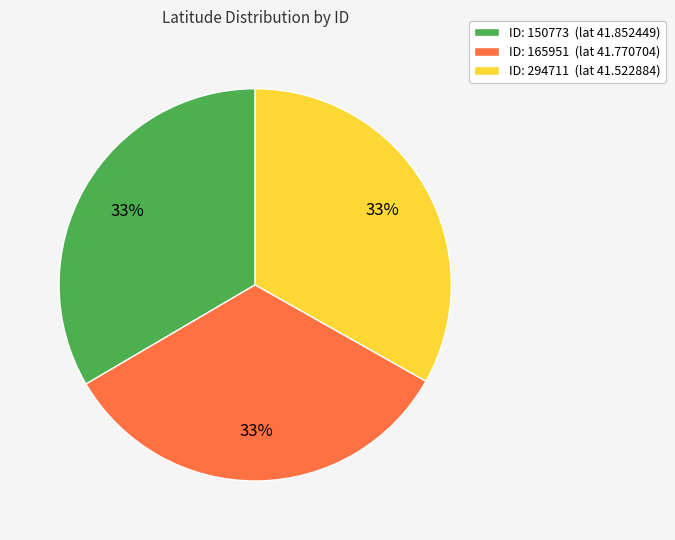

What percentage is the ID: 294711 (lat 41.522884) slice, to the nearest percent?

33%